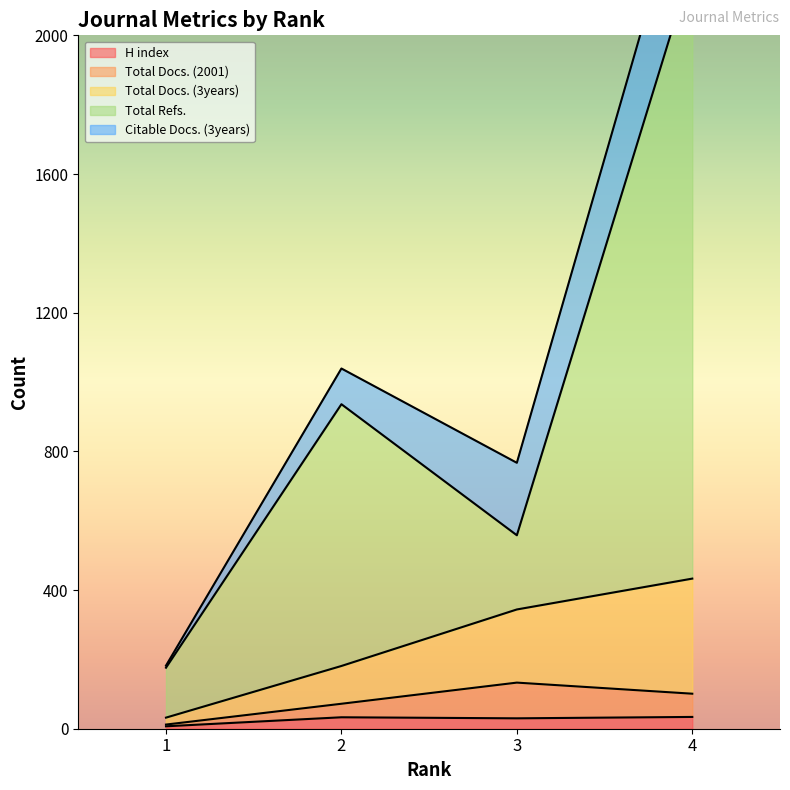

True or false: H index has more than 1 points higher than both neighbors.

False